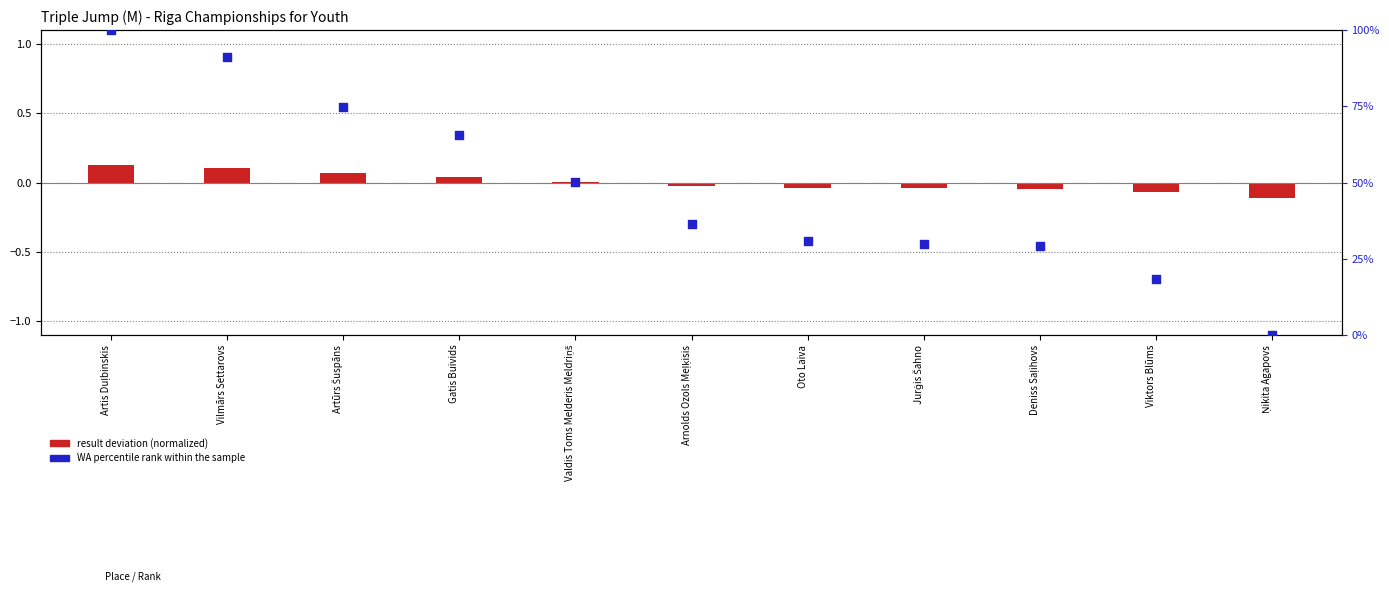

At which category is the sum across all series the highest?

Artis Duļbinskis